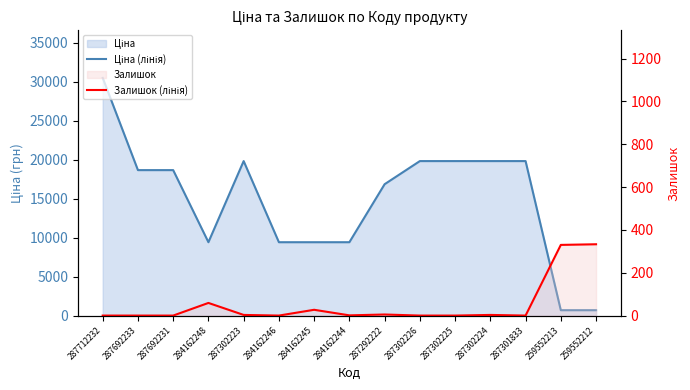

What is the label of the 12th point from the left?

287302224